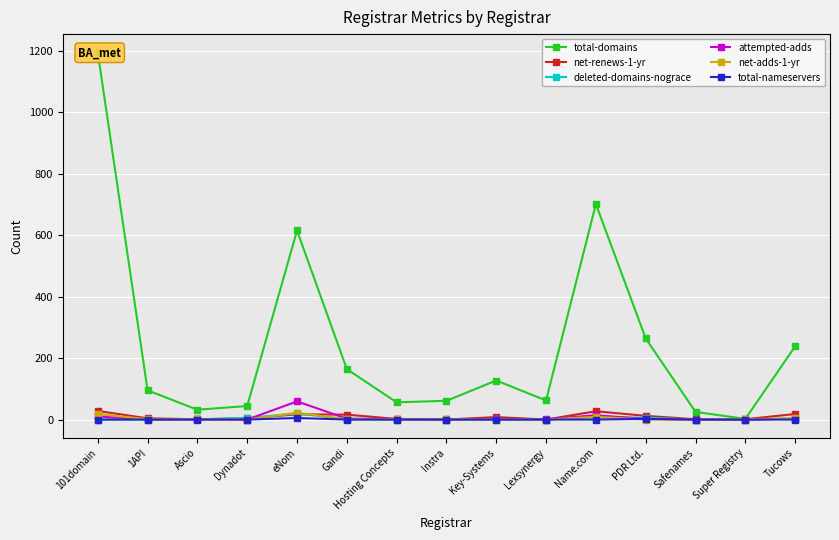

What is the spread (max minus min) of values at Ascio?

32